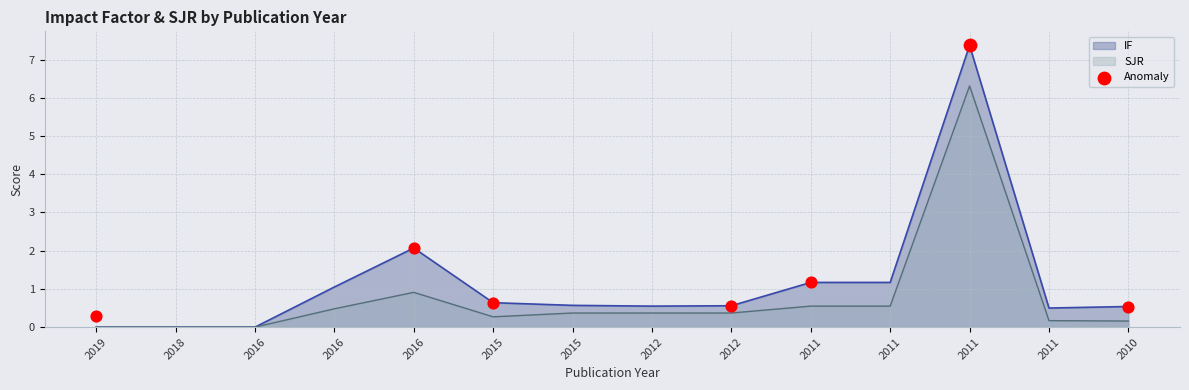

Is the value of SJR at 2015 greater than the value of IF at 2010?

No